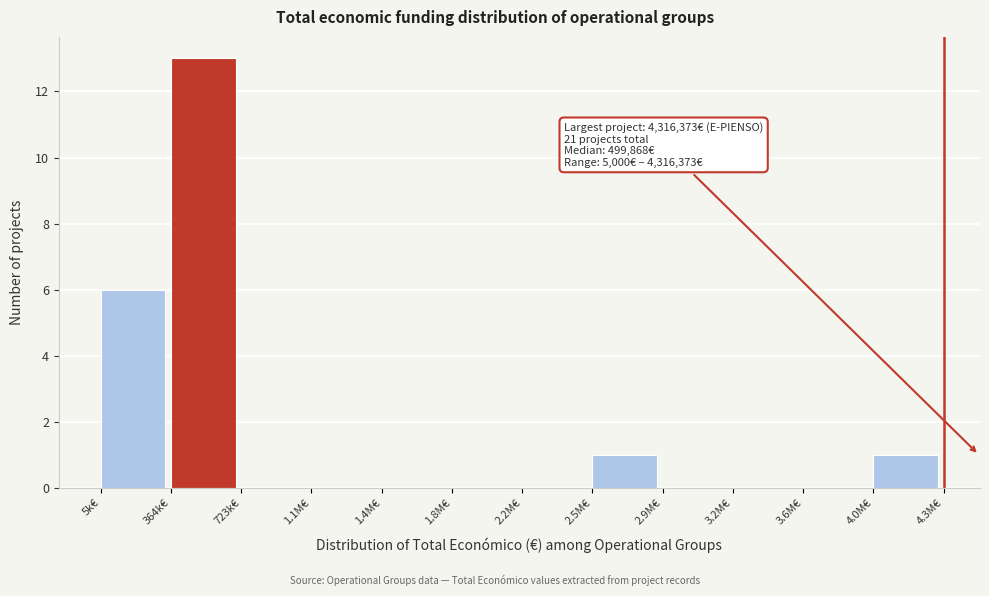

Reading left to right, extract all data points from this chart.

5k€=6	364k€=13	723k€=0	1.1M€=0	1.4M€=0	1.8M€=0	2.2M€=0	2.5M€=1	2.9M€=0	3.2M€=0	3.6M€=0	4.0M€=1